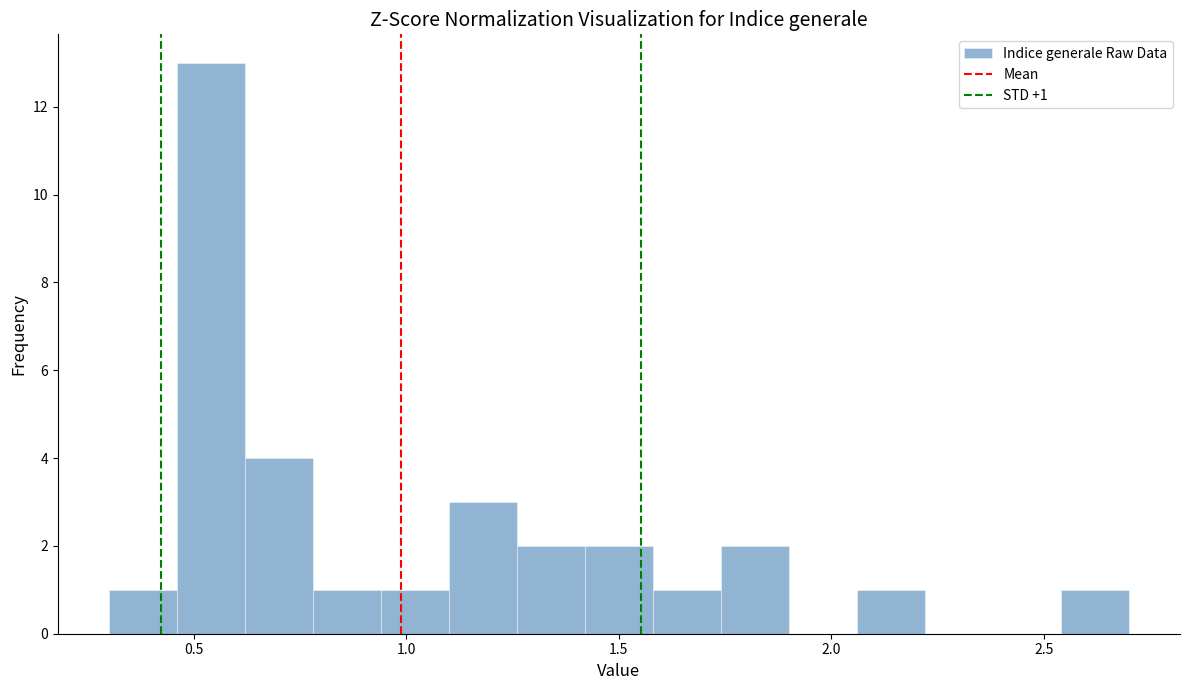

Around what value on the x-axis is the tallest bar? Give the approximate position of its centre, as read against the axis.

0.55